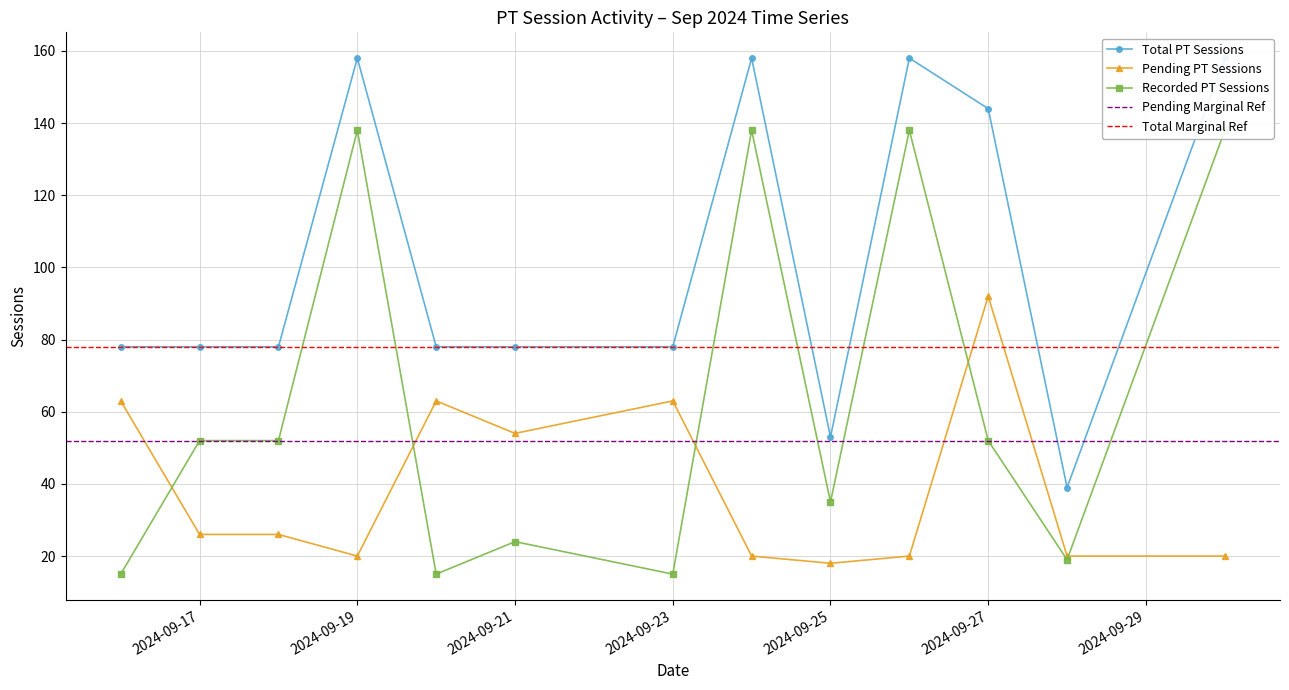

True or false: Recorded PT Sessions and Pending PT Sessions cross at least once.

True